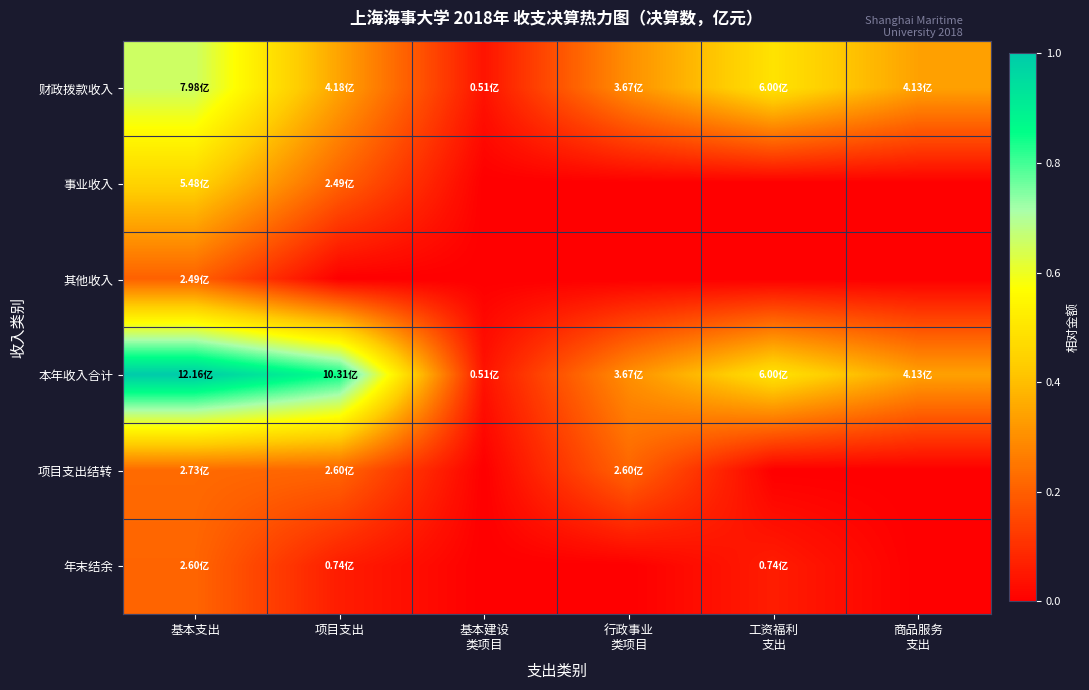

Which series changed the most between 基本支出 and 项目支出?

财政拨款收入